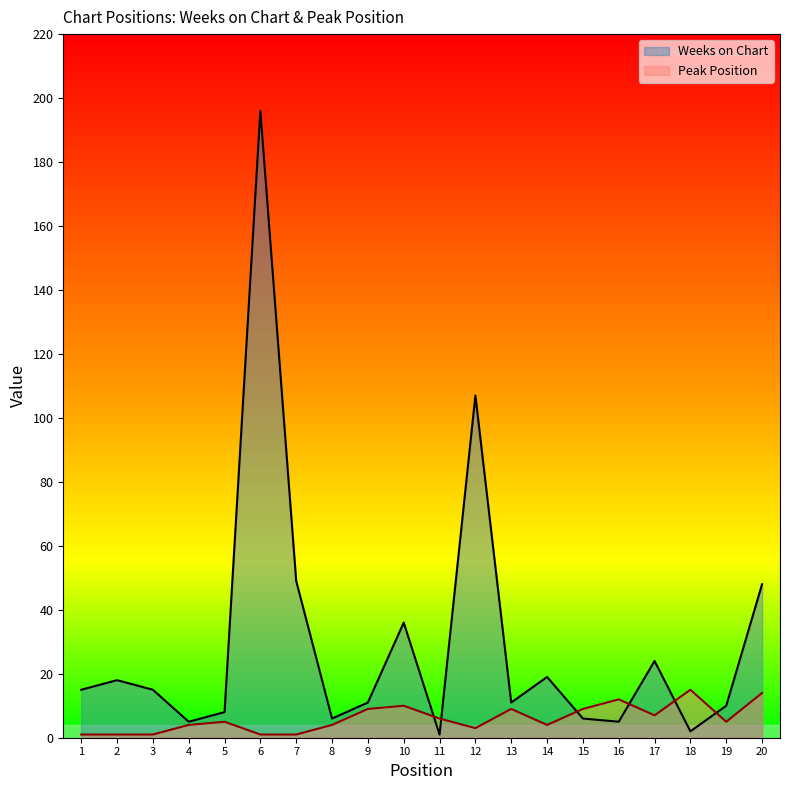

How many interior local peaks does the Weeks on Chart series have?

6